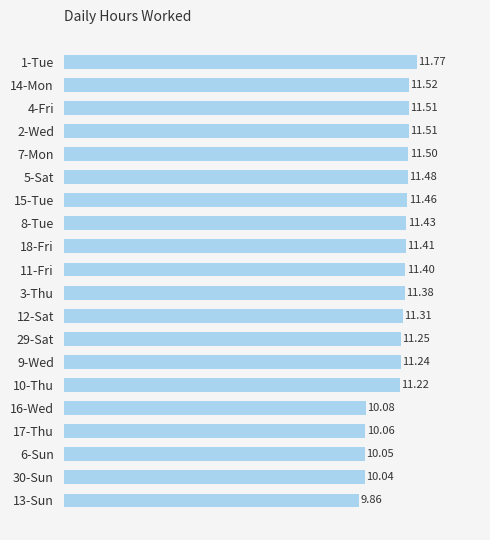

What is the sum of all values?

221.5